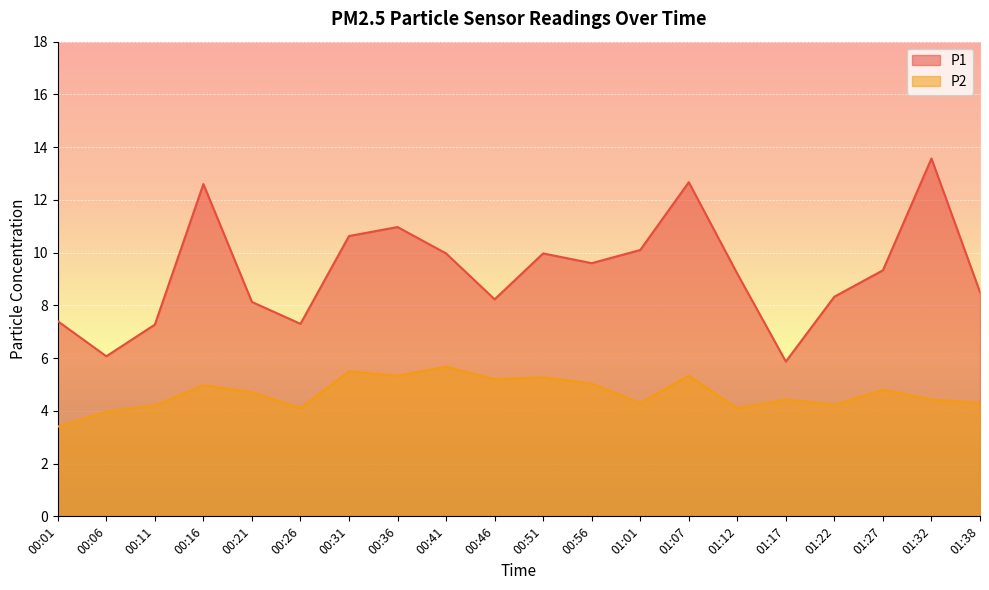

How many lines are shown in the chart?

2